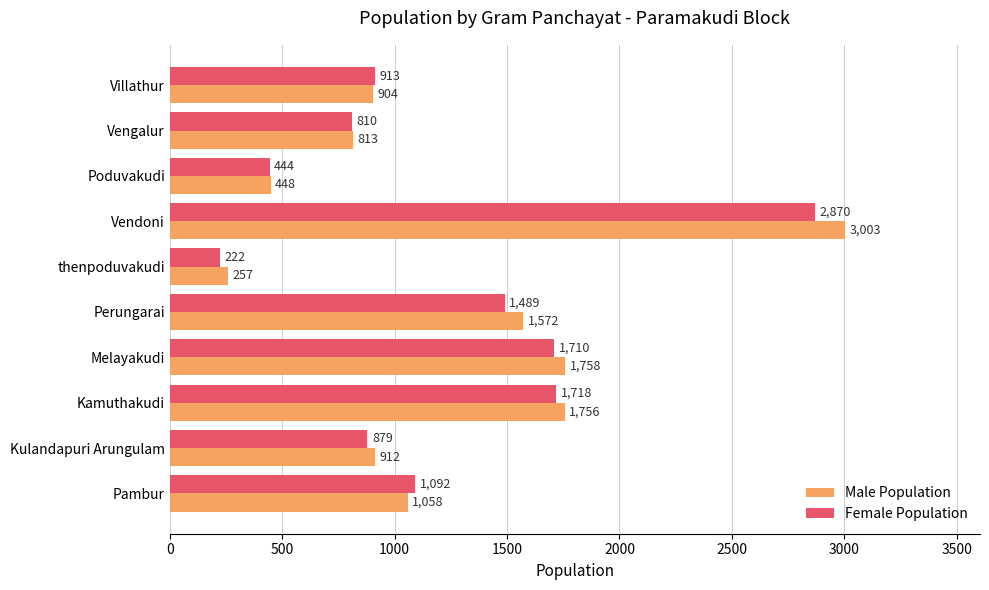

What is the sum of all Male Population values?

12481